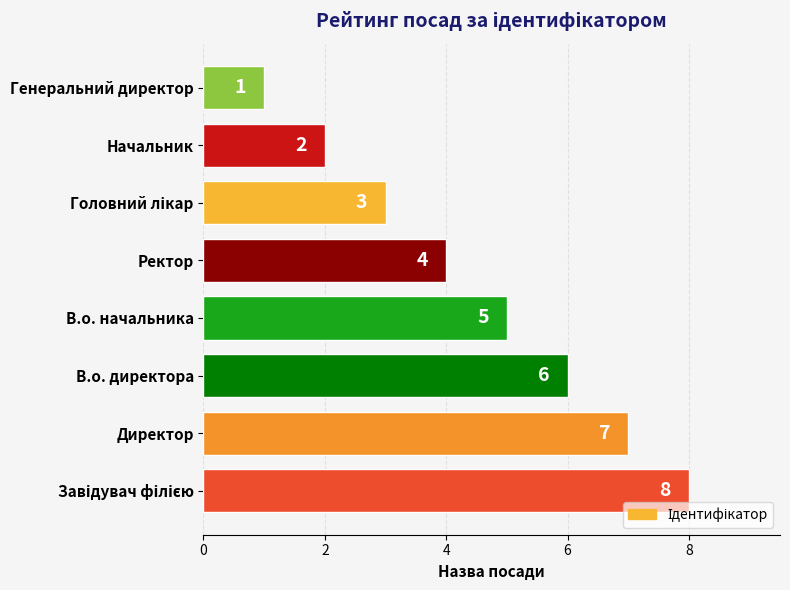

What is the sum of all values?

36